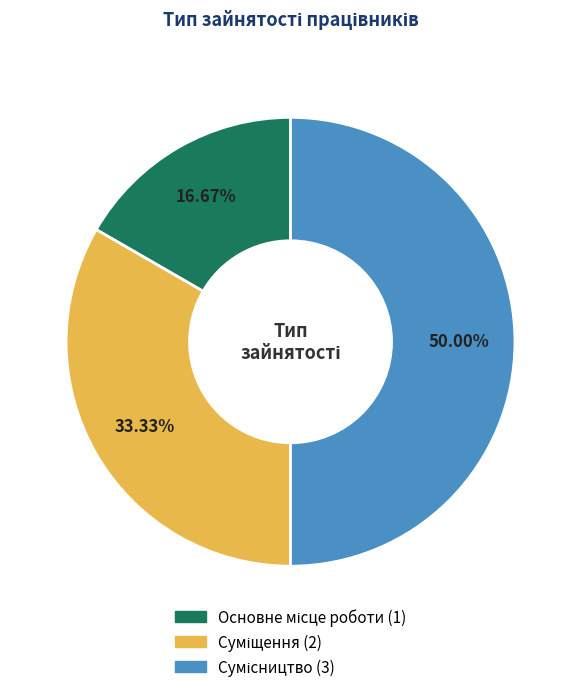

To the nearest percent, what percentage of the pie is Основне місце роботи?

17%